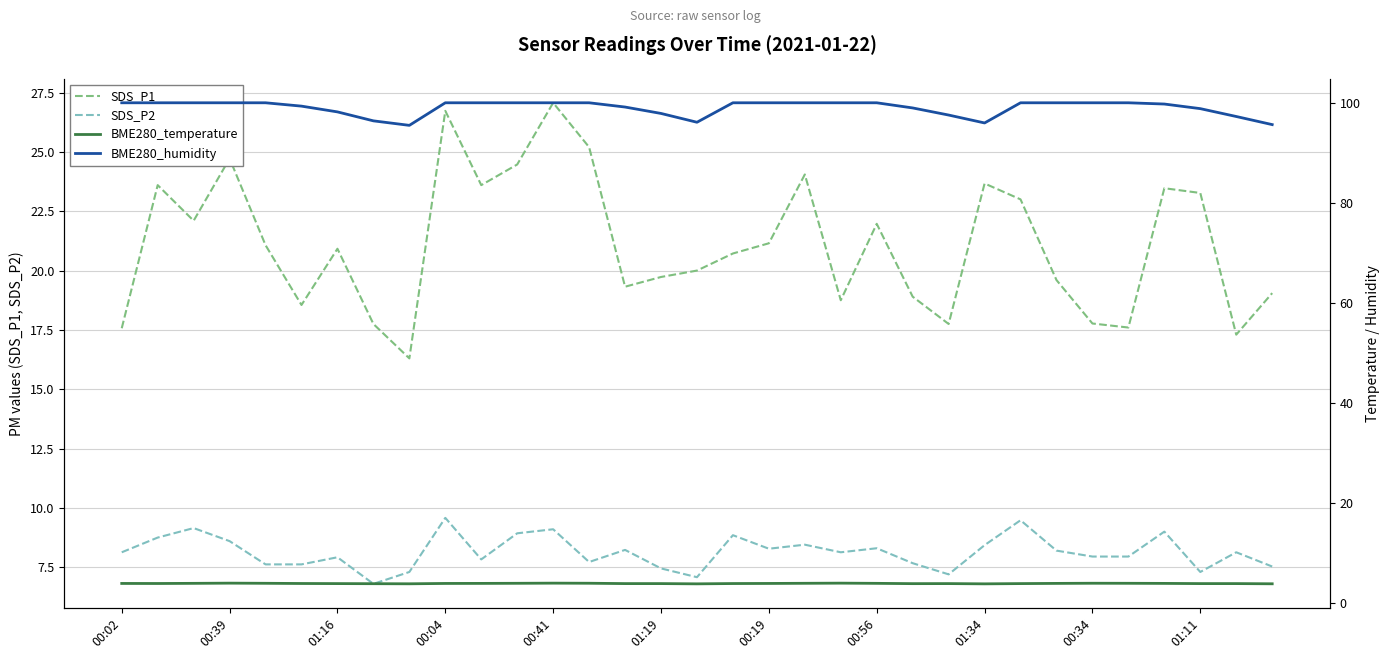

What is the average value of the SDS_P1 series?

21.1